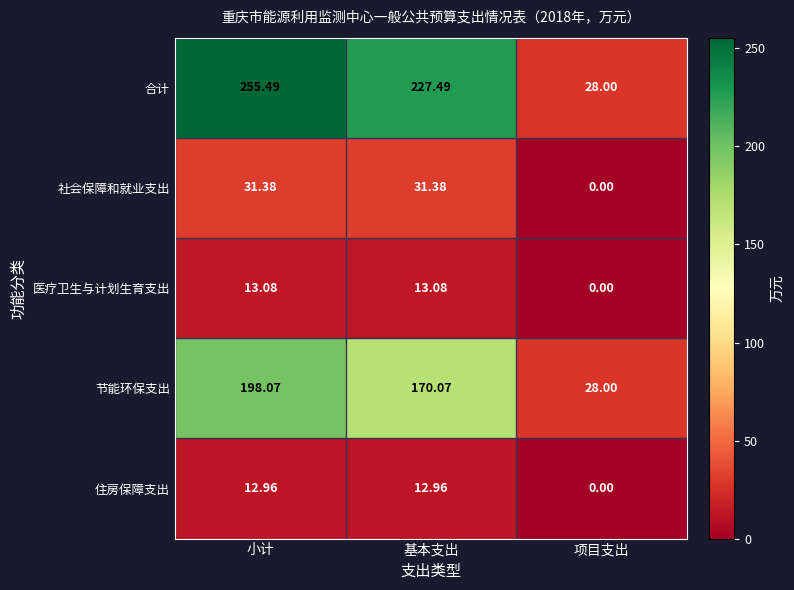

Rank the series at 基本支出 from lowest to highest value.

住房保障支出, 医疗卫生与计划生育支出, 社会保障和就业支出, 节能环保支出, 合计